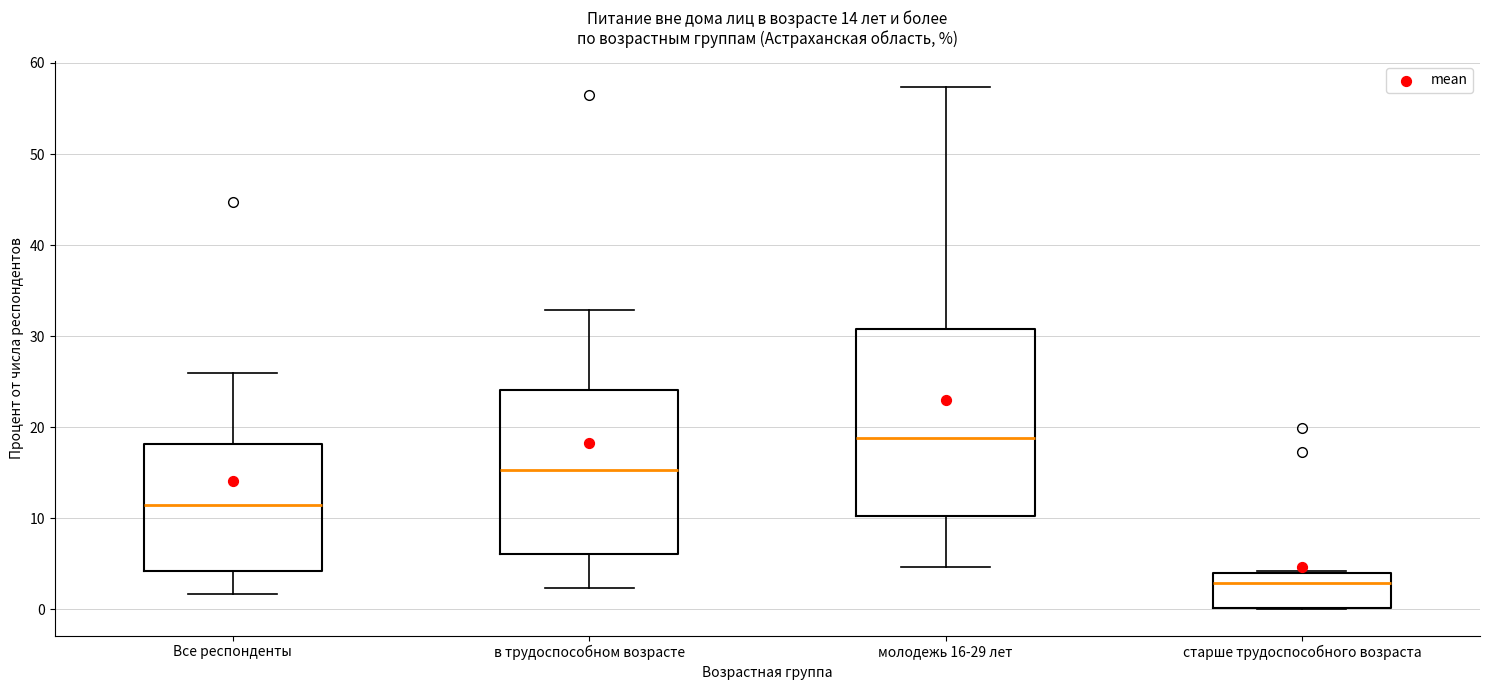

Comparing the boxes themselves (not the whiskers), which one is the tallest?

молодежь 16-29 лет